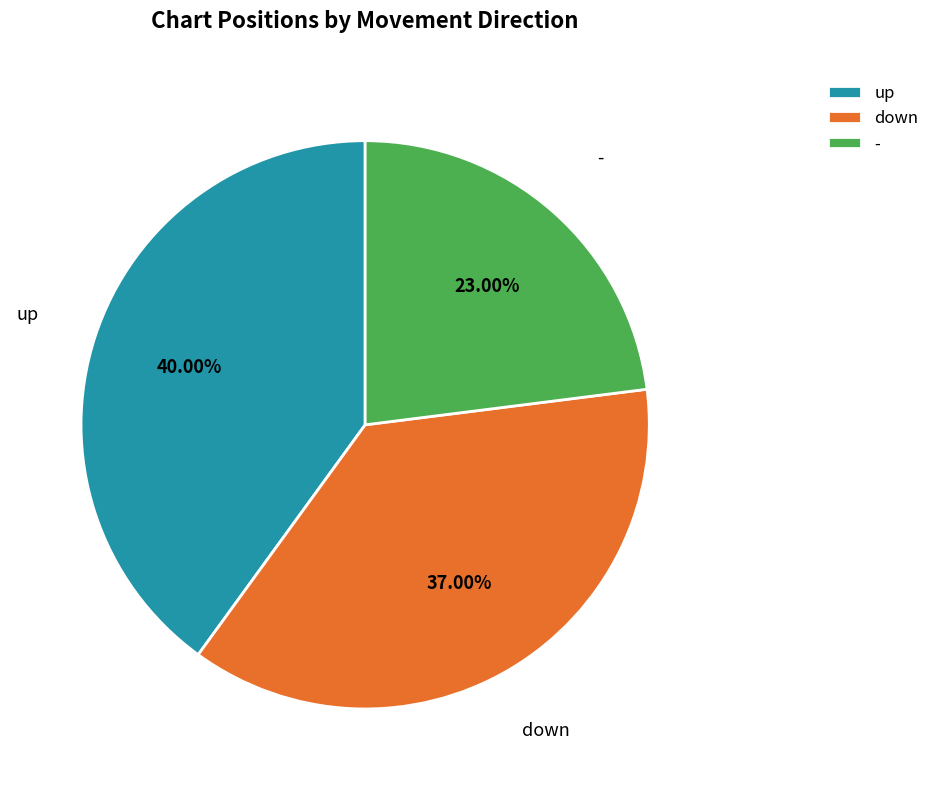

How much of the chart is everything except up?

60.0%